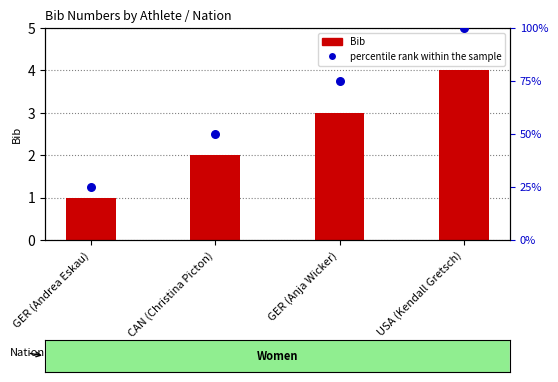

Which series has the largest total across all categories?

percentile rank within the sample